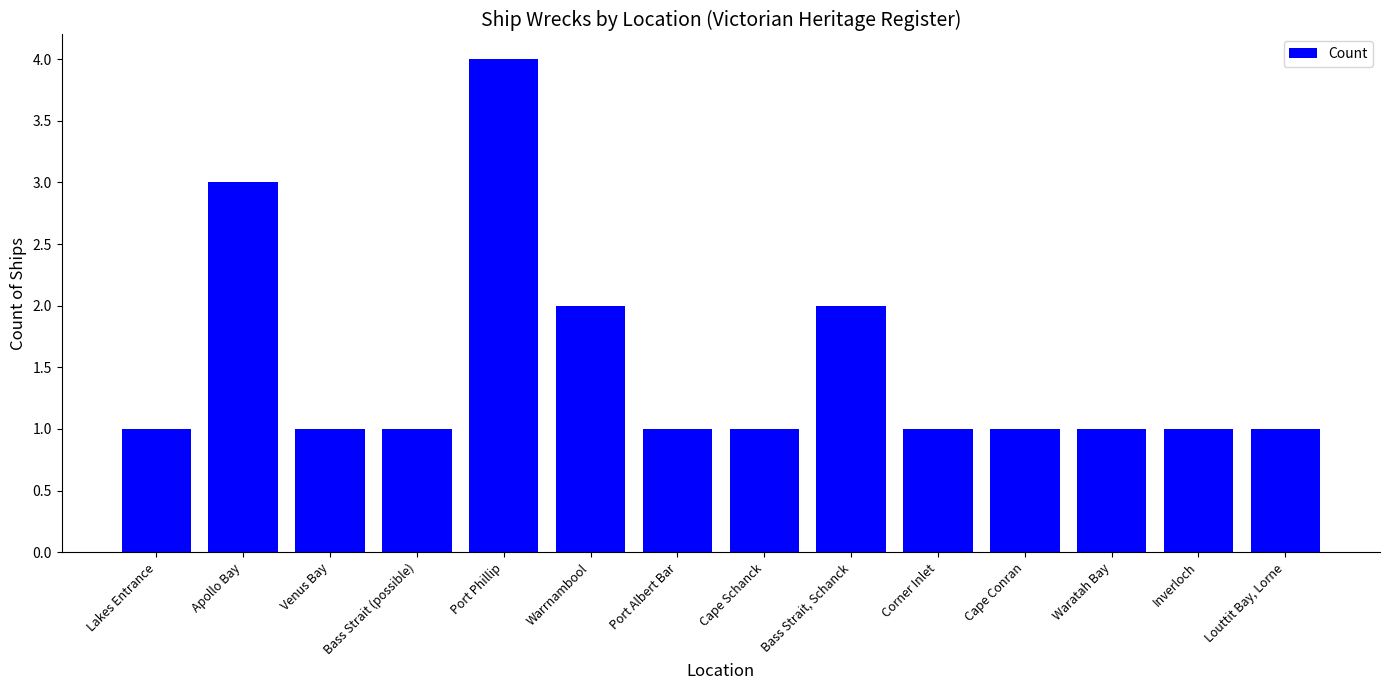

What is the label of the 3rd bar from the right?

Waratah Bay